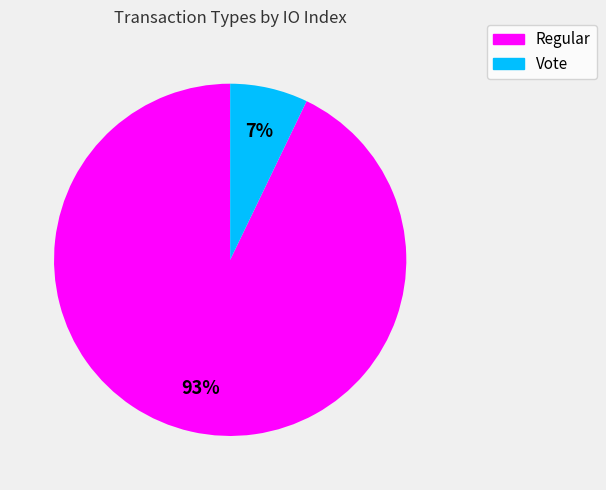

True or false: Vote accounts for 12% of the total.

False